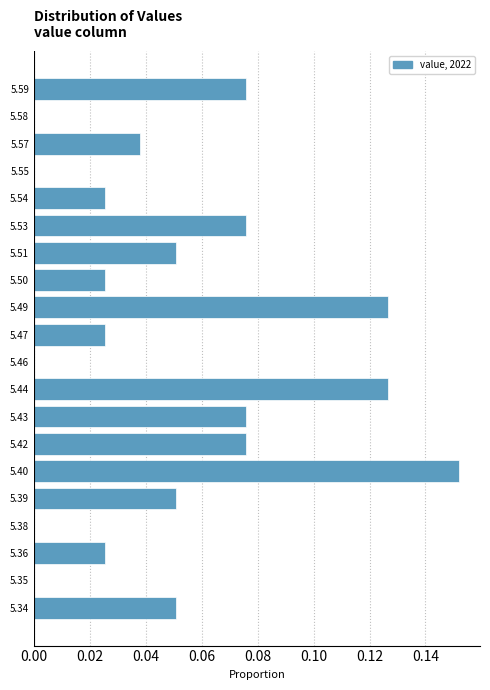

What is the sum of all values?

1.0